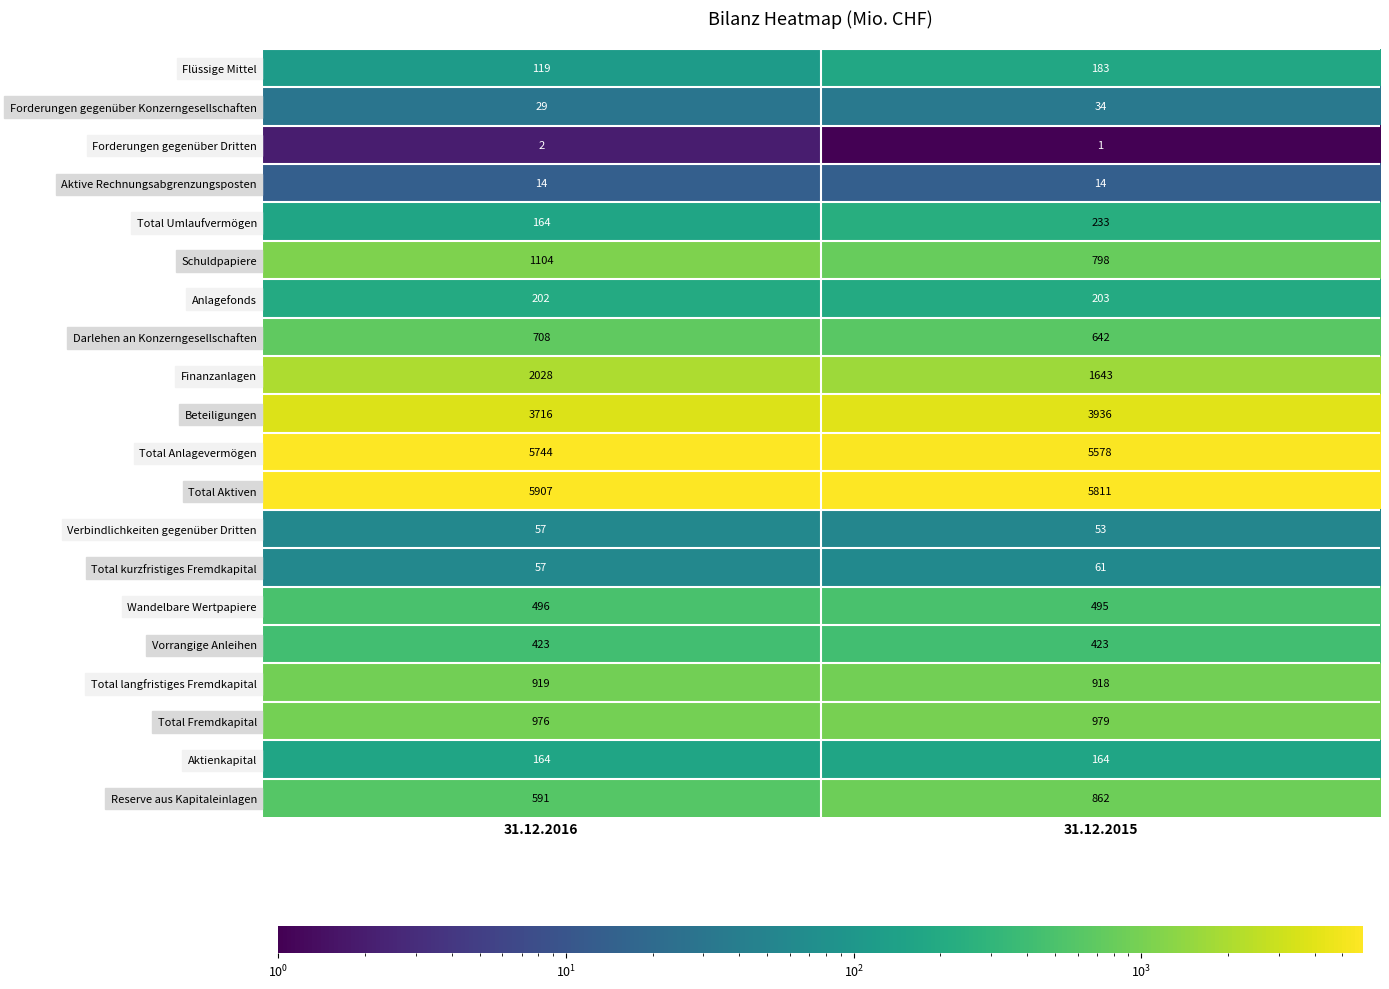

At which label is Total langfristiges Fremdkapital closest to 918?

31.12.2015